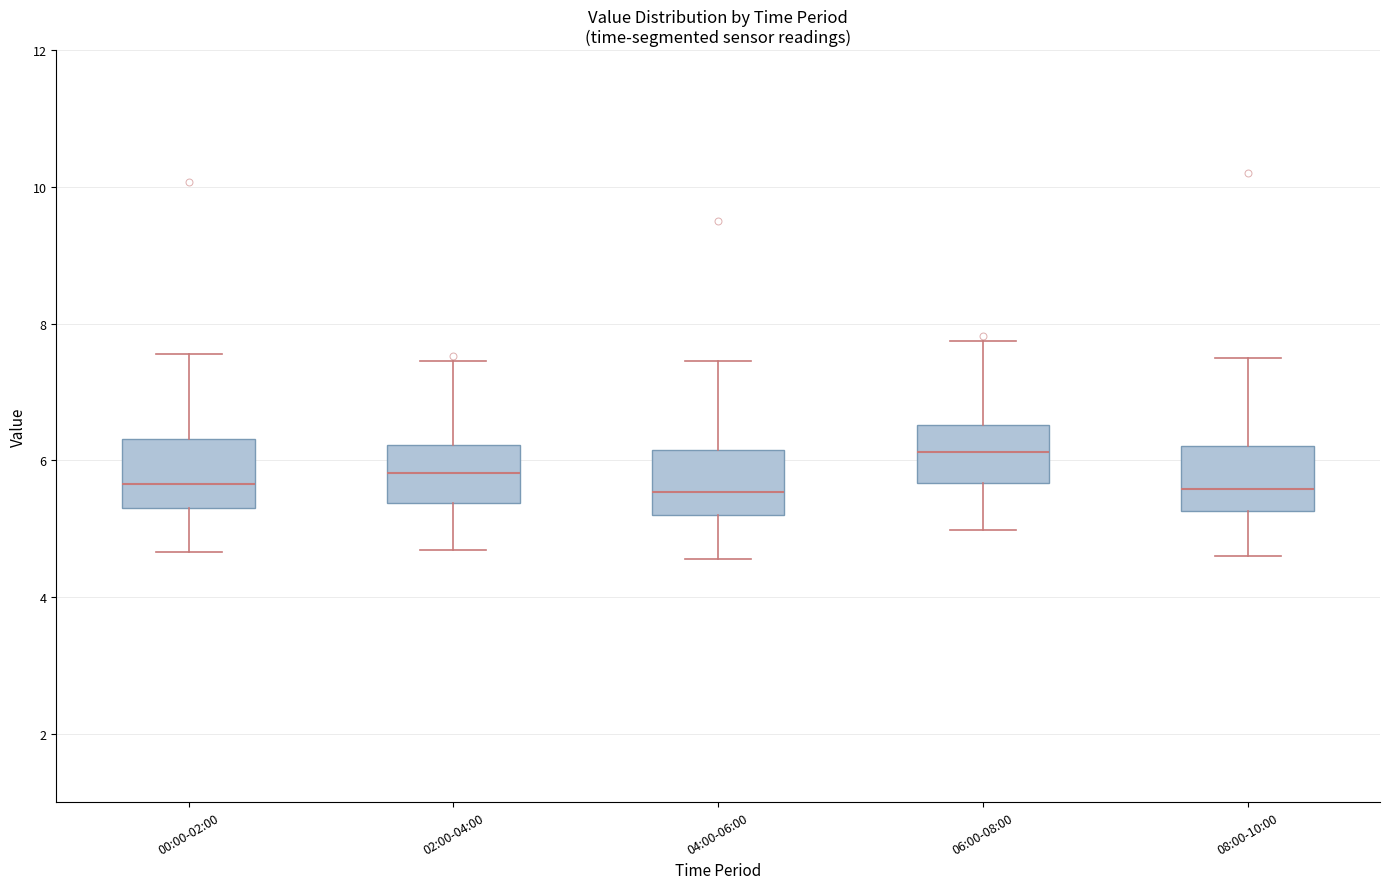

Reading left to right, transcribe this box plot: for each box, give where its median line is, the range the box spans, and where its two whiskers end, as read against the y-axis. The values are not printed on the chart, so give them approximately, as read against the axis.

00:00-02:00: median 5.6, box 5.4 to 6.4, whiskers 4.6 to 7.6
02:00-04:00: median 5.8, box 5.4 to 6.2, whiskers 4.6 to 7.4
04:00-06:00: median 5.6, box 5.2 to 6.2, whiskers 4.6 to 7.4
06:00-08:00: median 6.2, box 5.6 to 6.6, whiskers 5.0 to 7.8
08:00-10:00: median 5.6, box 5.2 to 6.2, whiskers 4.6 to 7.6